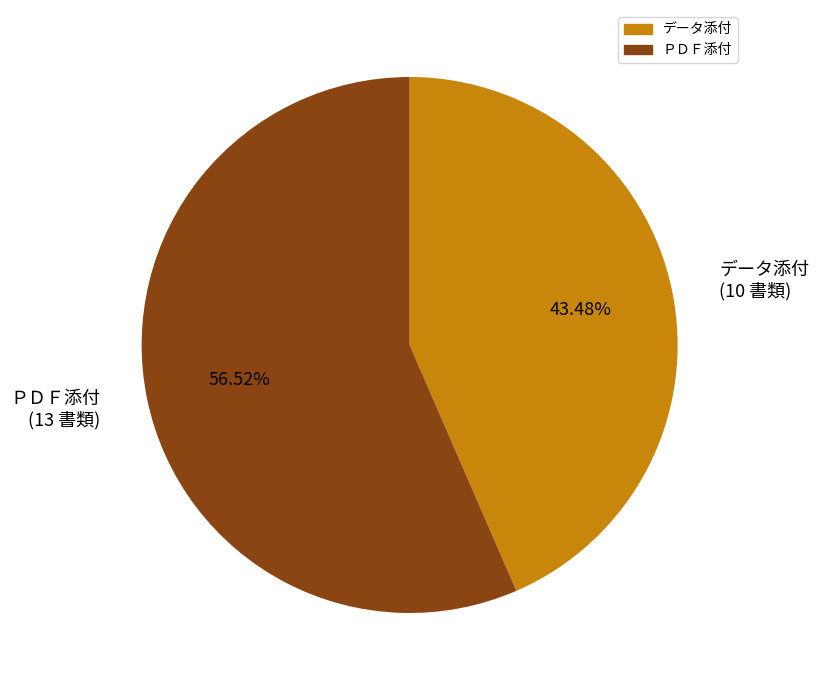

What is the ratio of the value at ＰＤＦ添付 to the value at データ添付?

1.3